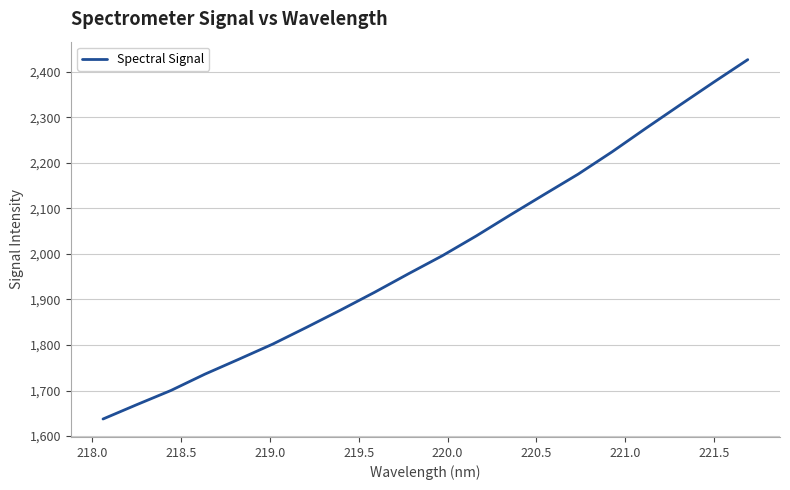

Reading left to right, extract all data points from this chart.

1637.6	1669.2	1700.2	1736.0	1768.7	1802.0	1838.9	1876.7	1915.7	1956.4	1996.1	2039.5	2085.4	2130.4	2175.0	2224.0	2275.8	2326.7	2377.0	2426.3